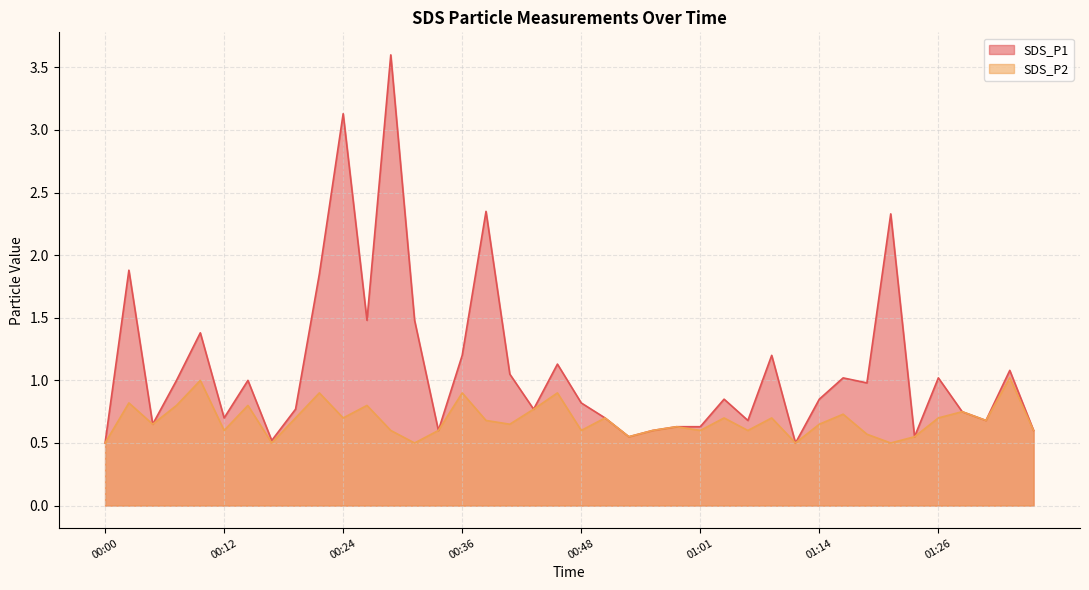

Which category has the highest value across all series?

00:29